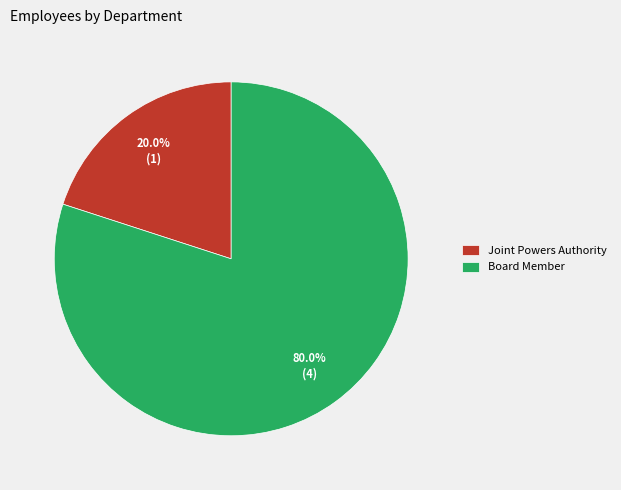

Which slice is the smallest?

Joint Powers Authority